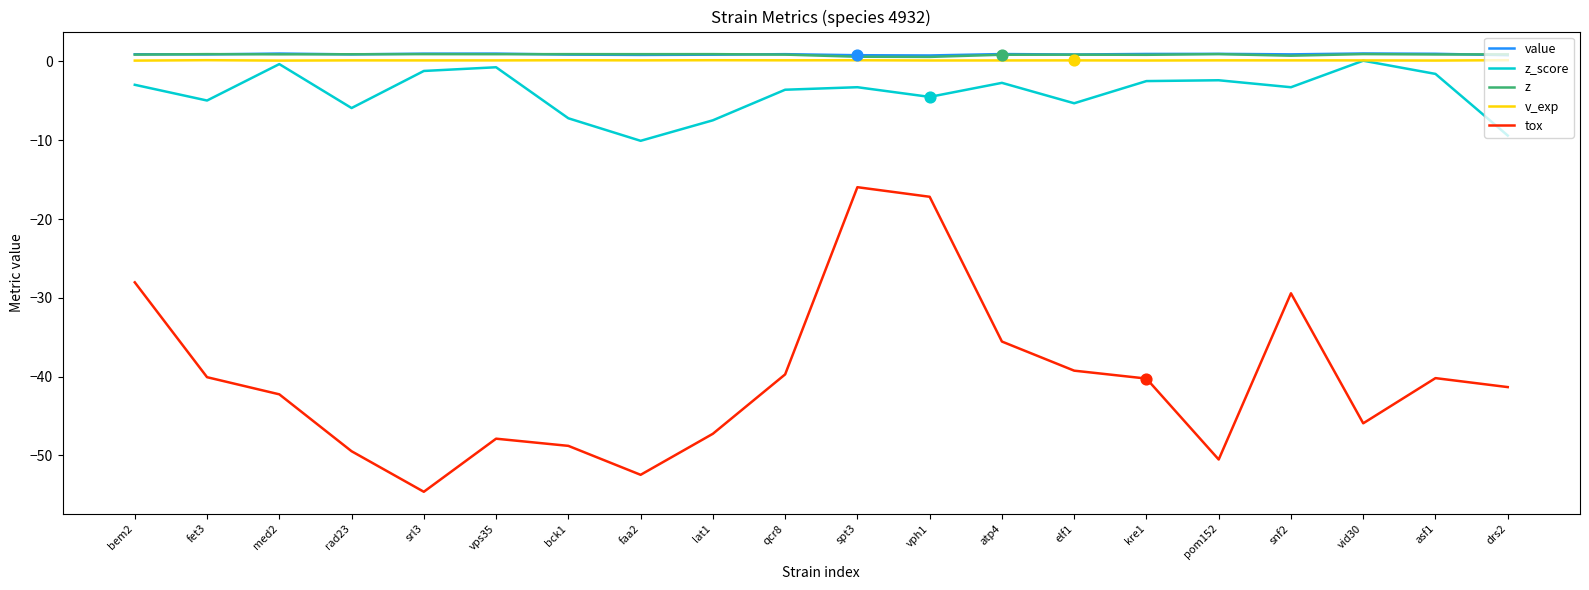

What is the total value across all series at med2?

-40.6